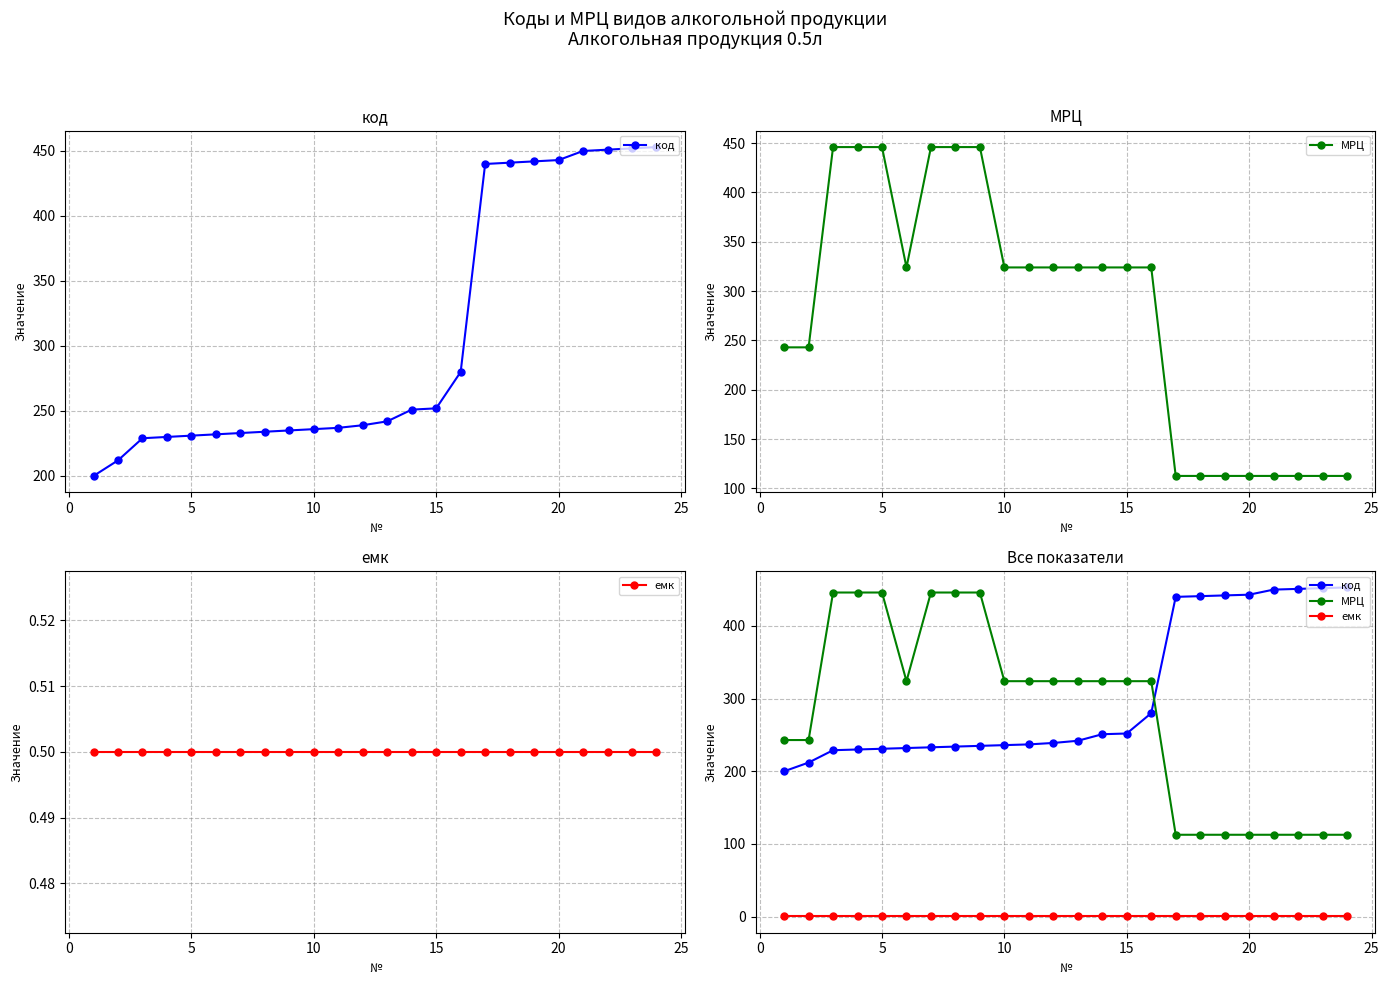

Rank the series at 0 from highest to lowest value.

МРЦ, код, емк